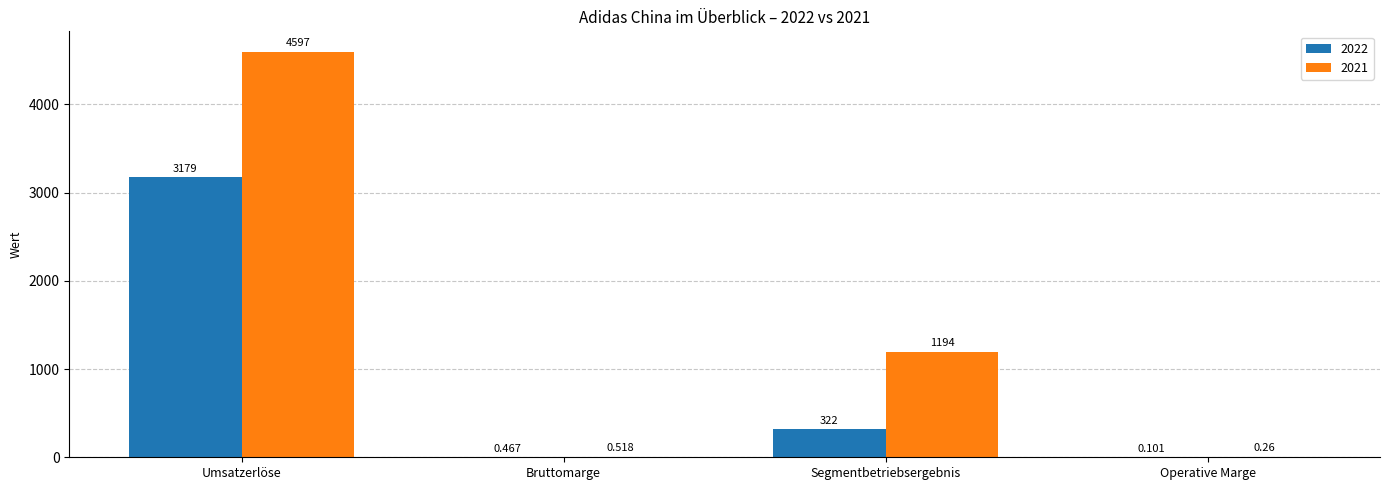

How many groups of bars are there?

4